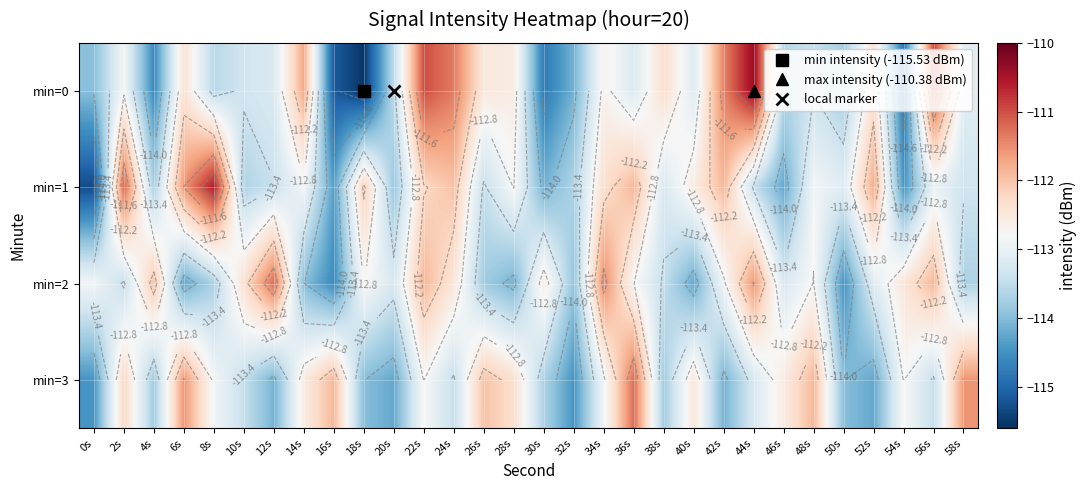

What value does the min=3 series have at 42s?

-114.1